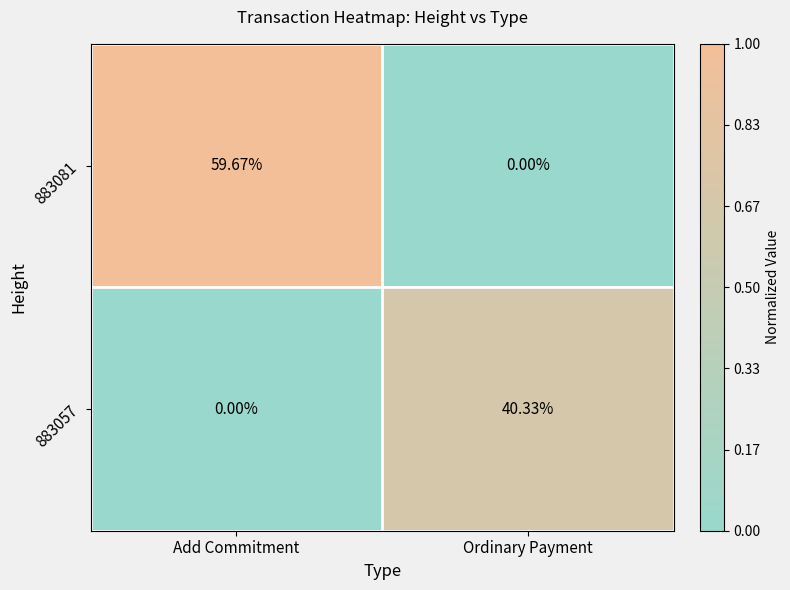

Rank the series by their maximum value, from highest to lowest.

883081, 883057